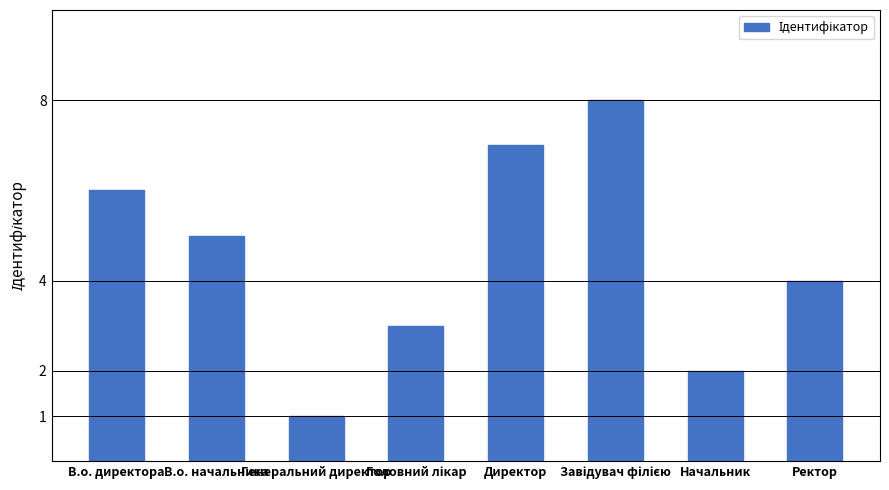

What is the change in value from В.о. директора to Генеральний директор?

-5